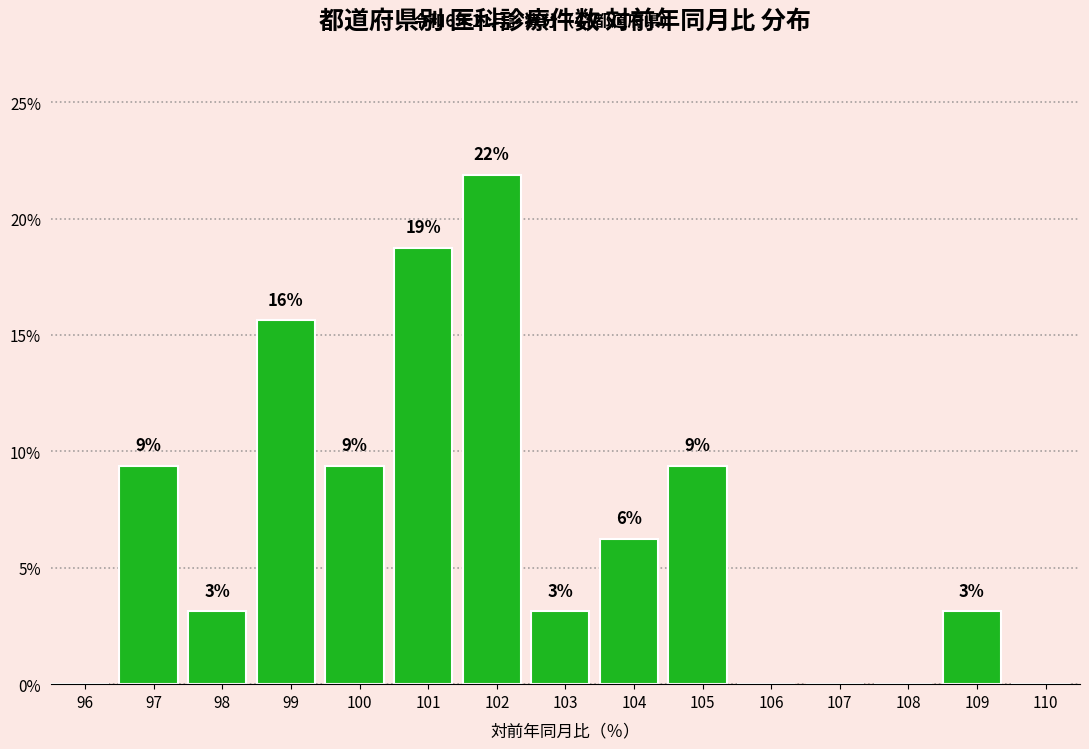

Are the bars horizontal?

No